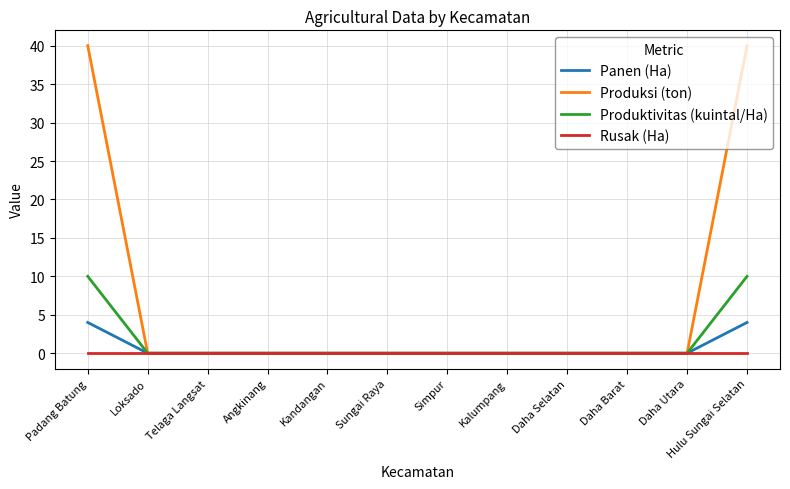

Reading right to left, what are all the values shown in this chart?

Panen (Ha): Hulu Sungai Selatan=4	Daha Utara=0	Daha Barat=0	Daha Selatan=0	Kalumpang=0	Simpur=0	Sungai Raya=0	Kandangan=0	Angkinang=0	Telaga Langsat=0	Loksado=0	Padang Batung=4
Produksi (ton): Hulu Sungai Selatan=40	Daha Utara=0	Daha Barat=0	Daha Selatan=0	Kalumpang=0	Simpur=0	Sungai Raya=0	Kandangan=0	Angkinang=0	Telaga Langsat=0	Loksado=0	Padang Batung=40
Produktivitas (kuintal/Ha): Hulu Sungai Selatan=10	Daha Utara=0	Daha Barat=0	Daha Selatan=0	Kalumpang=0	Simpur=0	Sungai Raya=0	Kandangan=0	Angkinang=0	Telaga Langsat=0	Loksado=0	Padang Batung=10
Rusak (Ha): Hulu Sungai Selatan=0	Daha Utara=0	Daha Barat=0	Daha Selatan=0	Kalumpang=0	Simpur=0	Sungai Raya=0	Kandangan=0	Angkinang=0	Telaga Langsat=0	Loksado=0	Padang Batung=0